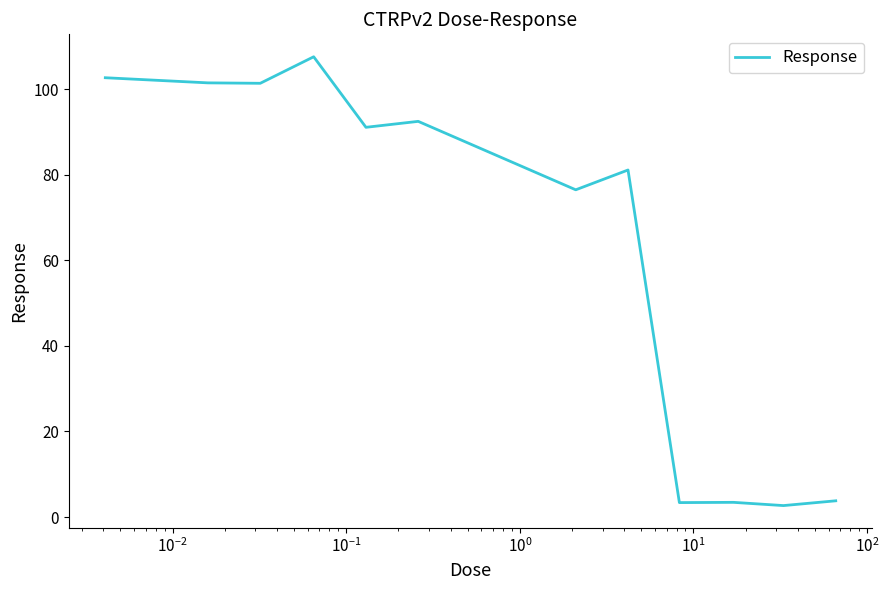

What is the smallest value displayed?

2.7